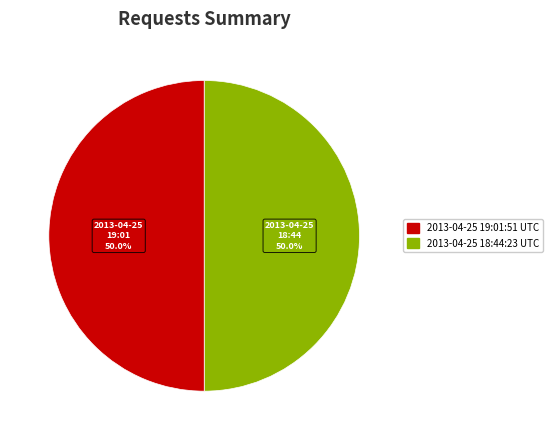

How many segments does this pie chart have?

2